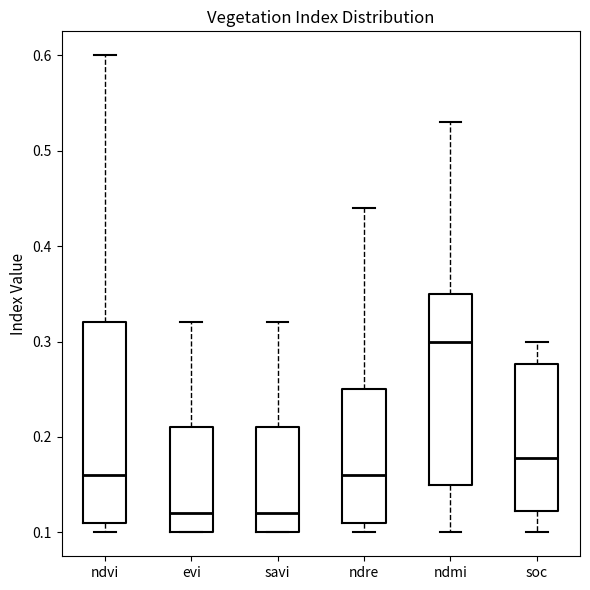

Reading left to right, read every box against the y-axis: the position of its median line, the range the box covers, and the ends of its whiskers. The values are not printed on the chart, so give them approximately, as read against the axis.

ndvi: median 0.16, box 0.11 to 0.32, whiskers 0.10 to 0.60
evi: median 0.12, box 0.10 to 0.21, whiskers 0.10 to 0.32
savi: median 0.12, box 0.10 to 0.21, whiskers 0.10 to 0.32
ndre: median 0.16, box 0.11 to 0.25, whiskers 0.10 to 0.44
ndmi: median 0.30, box 0.15 to 0.35, whiskers 0.10 to 0.53
soc: median 0.18, box 0.12 to 0.28, whiskers 0.10 to 0.30